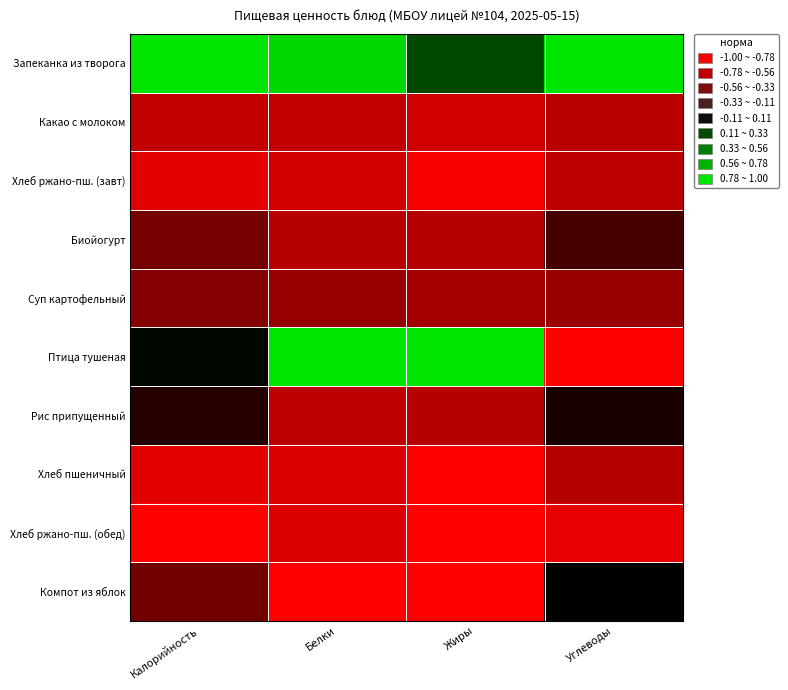

Reading left to right, transcribe all the data shown in this chart.

Запеканка из творога: Калорийность=1.0	Белки=0.9	Жиры=0.3	Углеводы=1.0
Какао с молоком: Калорийность=-0.8	Белки=-0.8	Жиры=-0.8	Углеводы=-0.7
Хлеб ржано-пш. (завт): Калорийность=-0.9	Белки=-0.8	Жиры=-1.0	Углеводы=-0.7
Биойогурт: Калорийность=-0.5	Белки=-0.7	Жиры=-0.7	Углеводы=-0.3
Суп картофельный: Калорийность=-0.5	Белки=-0.6	Жиры=-0.6	Углеводы=-0.6
Птица тушеная: Калорийность=0.0	Белки=1.0	Жиры=1.0	Углеводы=-1.0
Рис припущенный: Калорийность=-0.1	Белки=-0.7	Жиры=-0.7	Углеводы=-0.1
Хлеб пшеничный: Калорийность=-0.9	Белки=-0.9	Жиры=-1.0	Углеводы=-0.7
Хлеб ржано-пш. (обед): Калорийность=-1.0	Белки=-0.9	Жиры=-1.0	Углеводы=-0.9
Компот из яблок: Калорийность=-0.5	Белки=-1.0	Жиры=-1.0	Углеводы=0.0